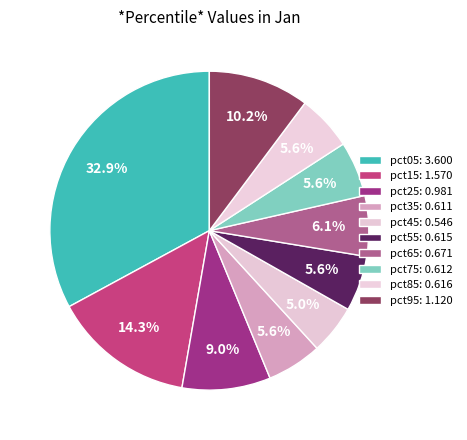

To the nearest percent, what is the average slice percentage?

10%